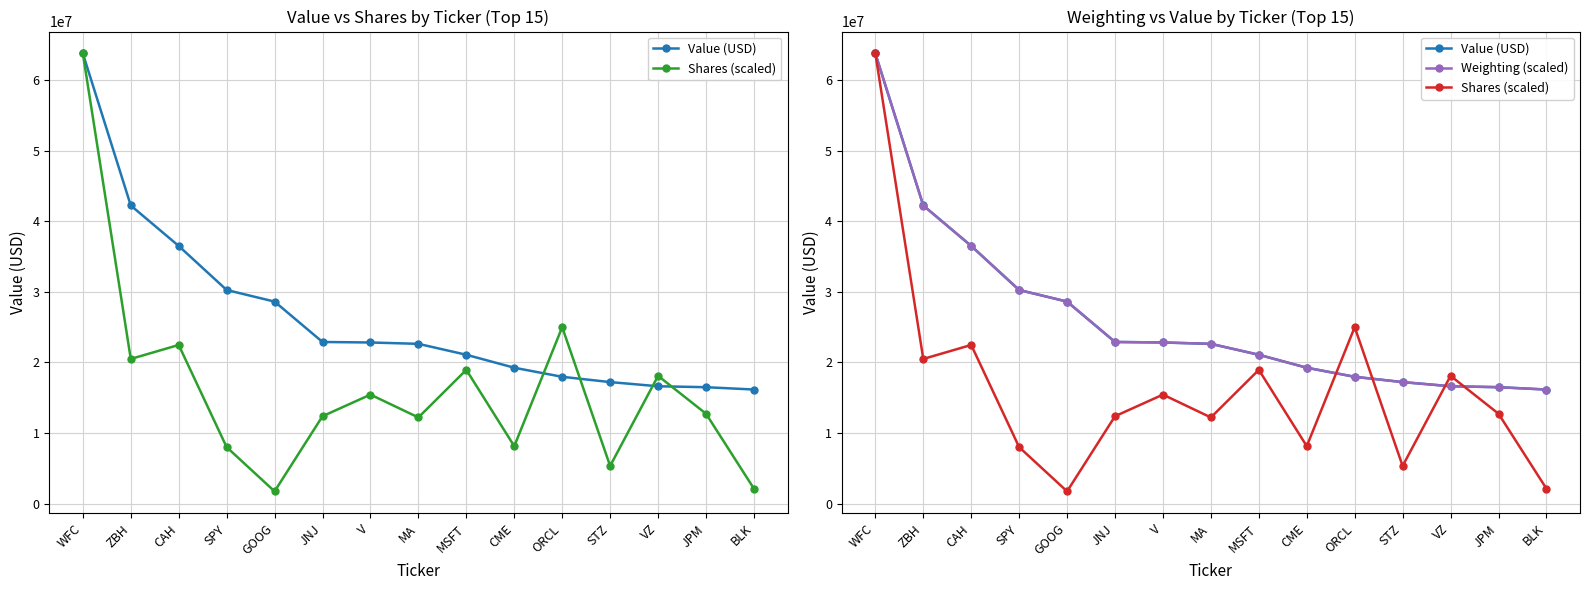

Which series changed the most between SPY and CME?

Value (USD)